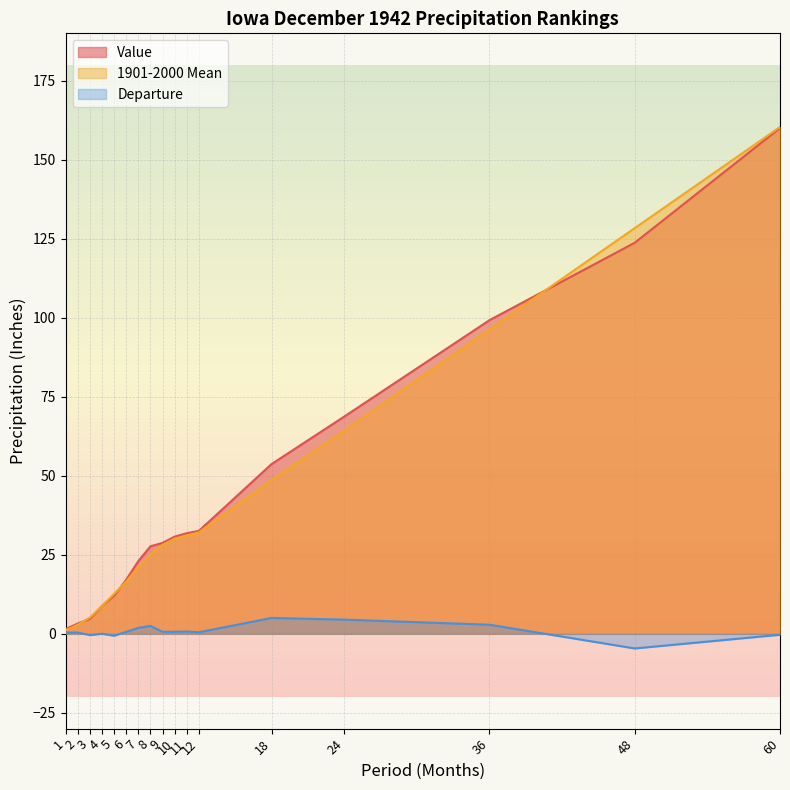

How many values in Departure are below zero?

4